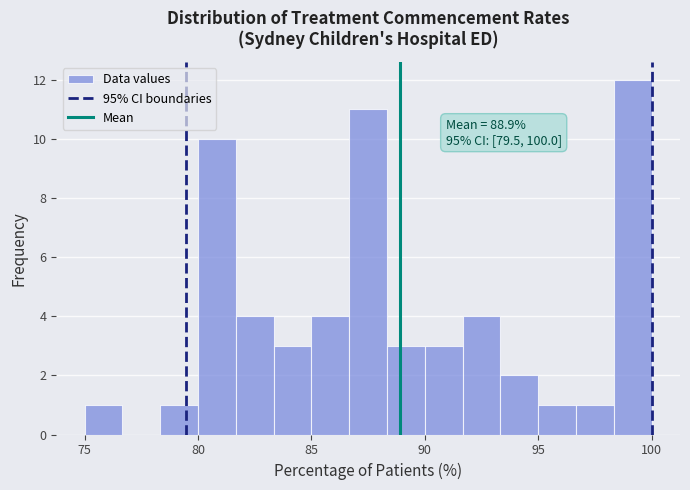

Around what value on the x-axis is the tallest bar? Give the approximate position of its centre, as read against the axis.

99.0